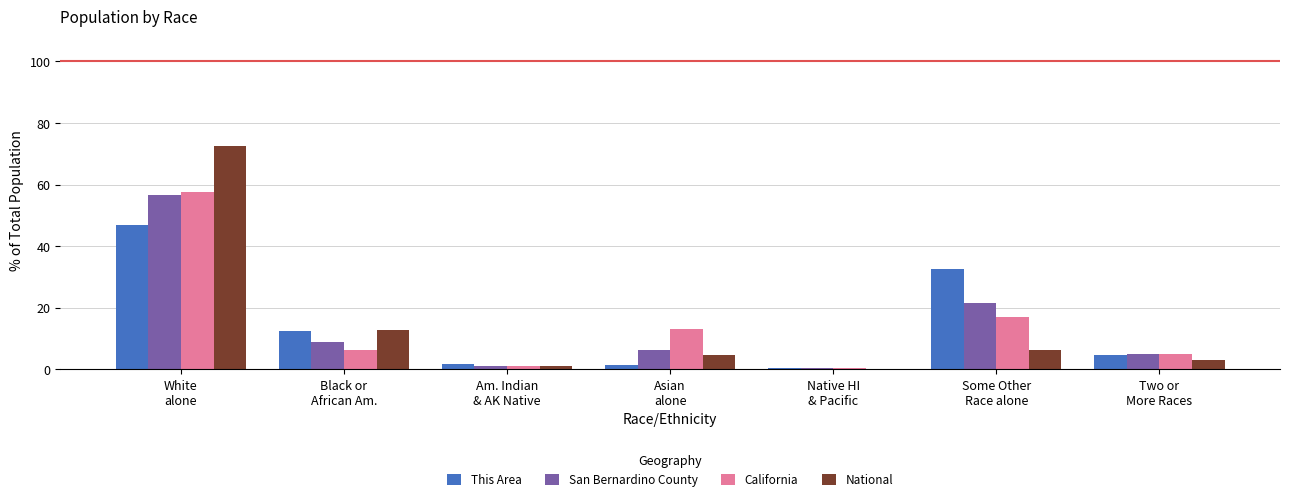

What is the sum of all San Bernardino County values?

100.0